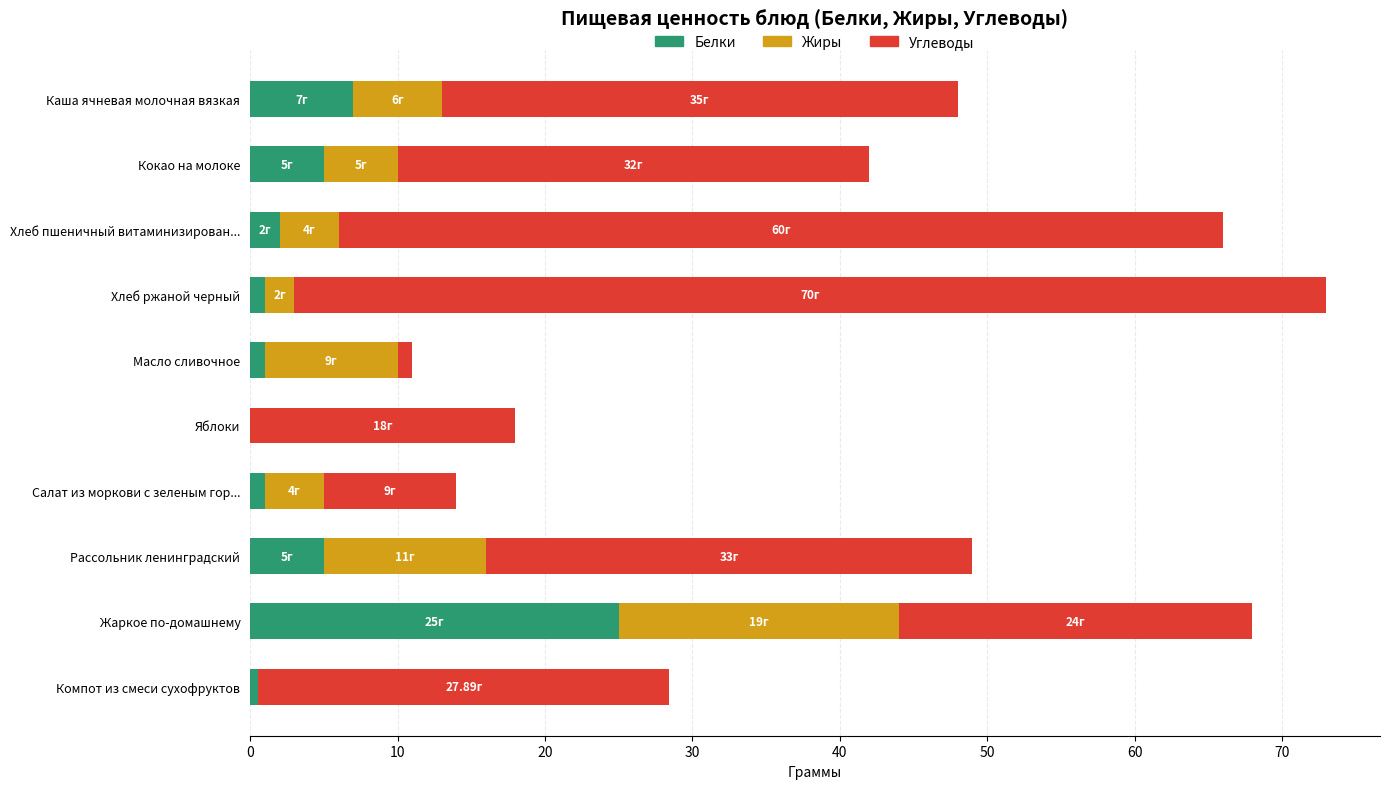

At which category is the sum across all series the highest?

Хлеб ржаной черный